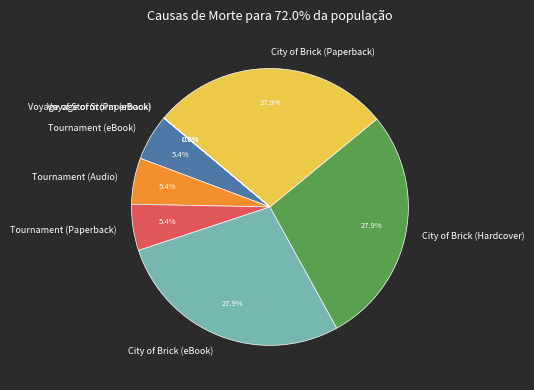

To the nearest percent, what is the difference between the largest and smallest slice percentages?

28%